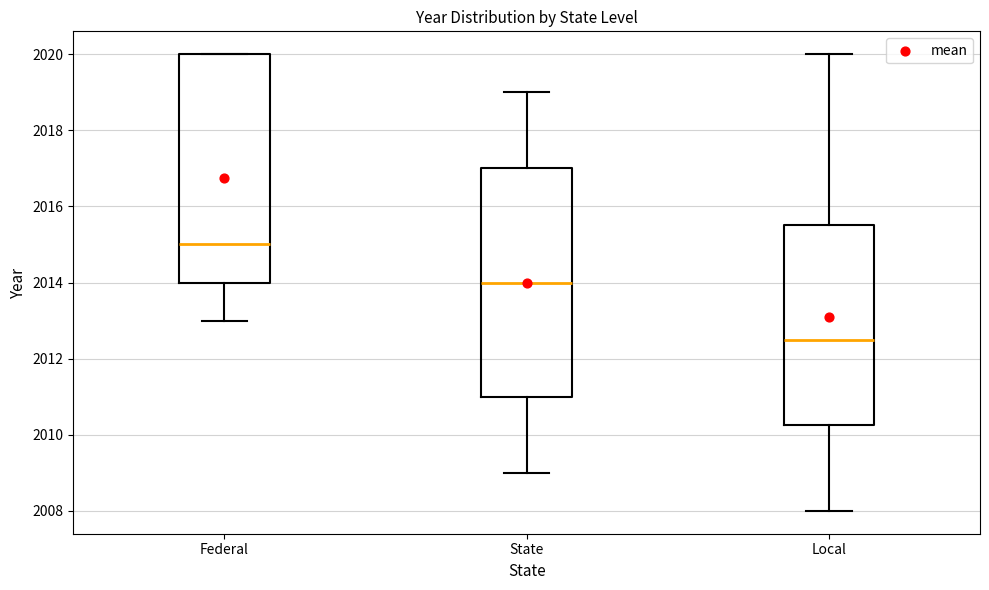

Reading left to right, transcribe this box plot: for each box, give where its median line is, the range the box spans, and where its two whiskers end, as read against the y-axis. The values are not printed on the chart, so give them approximately, as read against the axis.

Federal: median 2015.0, box 2014.0 to 2020.0, whiskers 2013.0 to 2020.0
State: median 2014.0, box 2011.0 to 2017.0, whiskers 2009.0 to 2019.0
Local: median 2012.6, box 2010.2 to 2015.6, whiskers 2008.0 to 2020.0